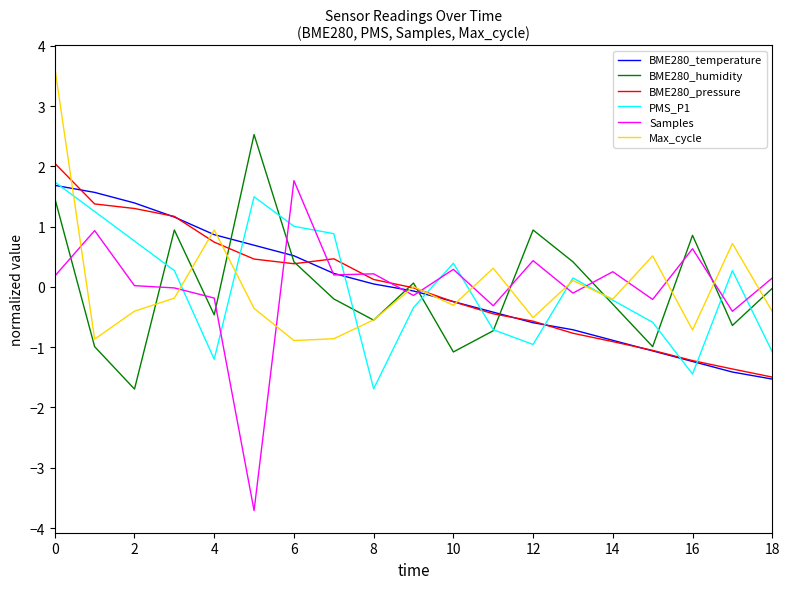

What is the highest value of the Max_cycle series?

3.6